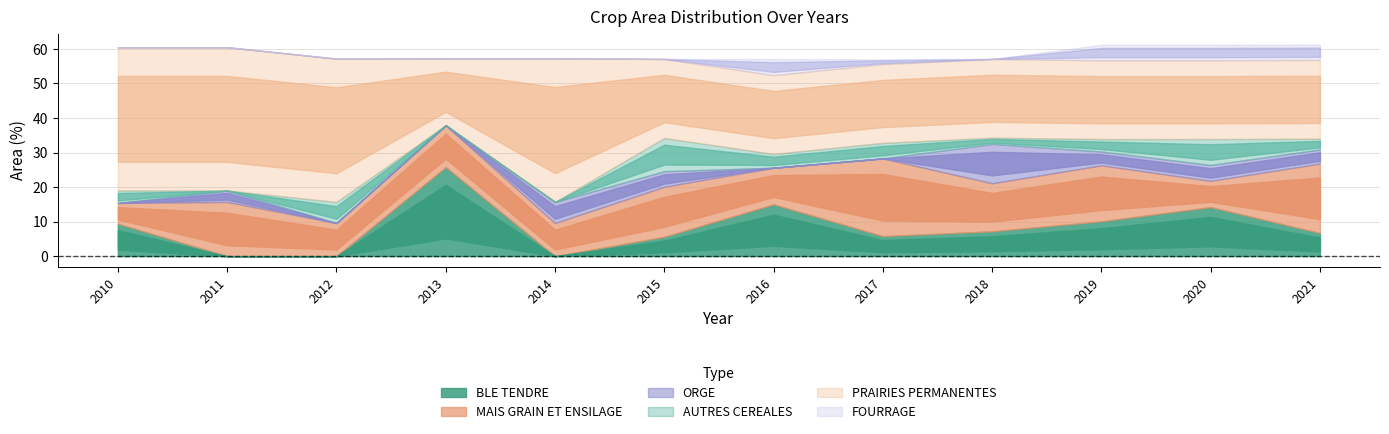

How many values in the ORGE series are below 4?

6